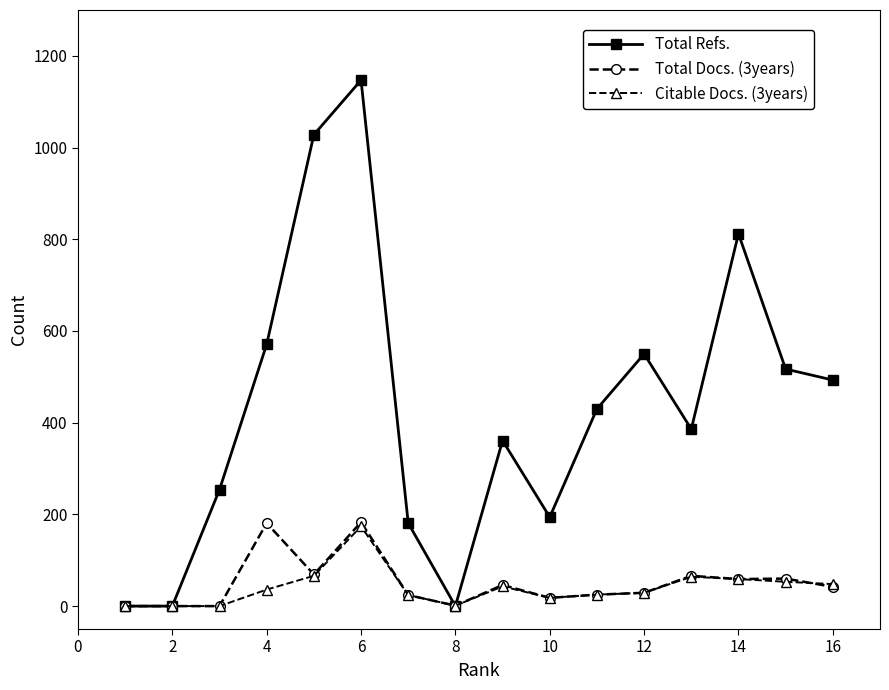

At how many categories does at least one series exceed 682?

3